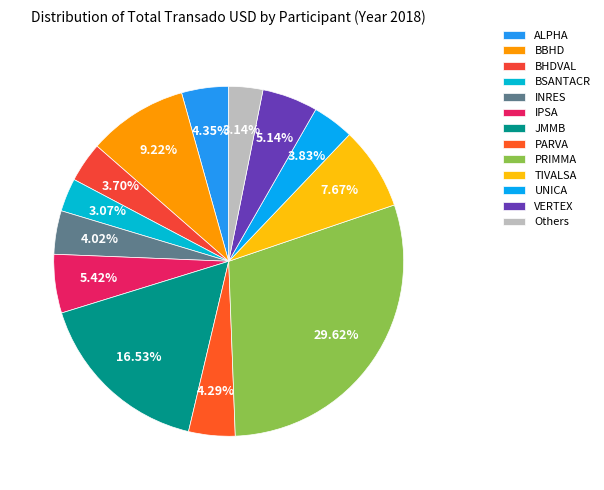

The IPSA slice represents 5% of the pie. True or false?

True